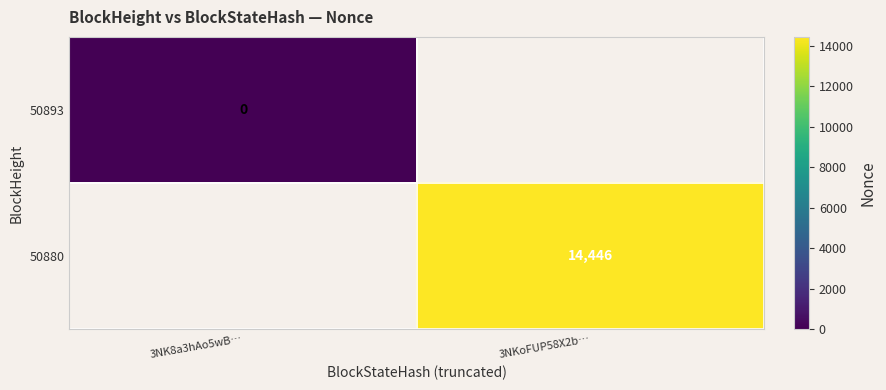

Is the value of 50880 at 3NKoFUP58X2b… greater than the value of 50893 at 3NK8a3hAo5wB…?

Yes